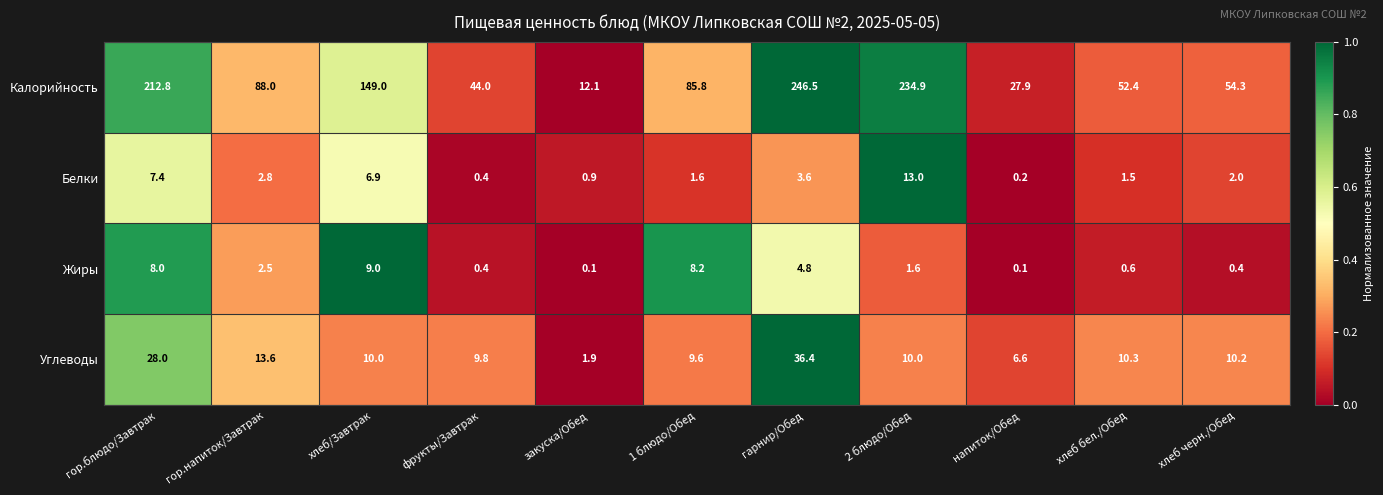

Which series has the largest range (max minus min)?

Калорийность